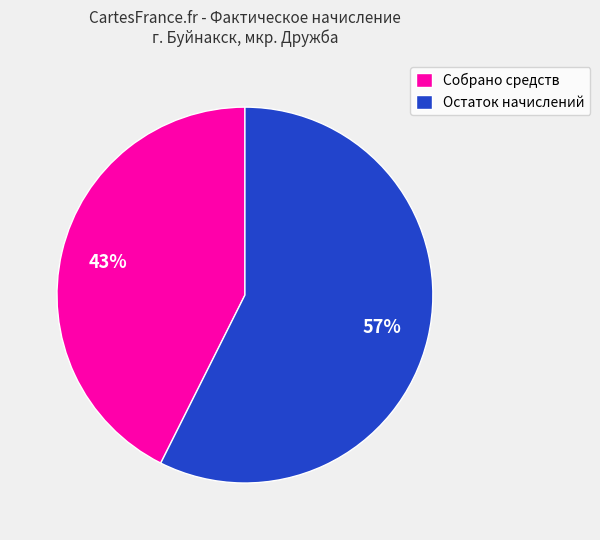

To the nearest percent, what percentage of the pie is Собрано средств?

43%